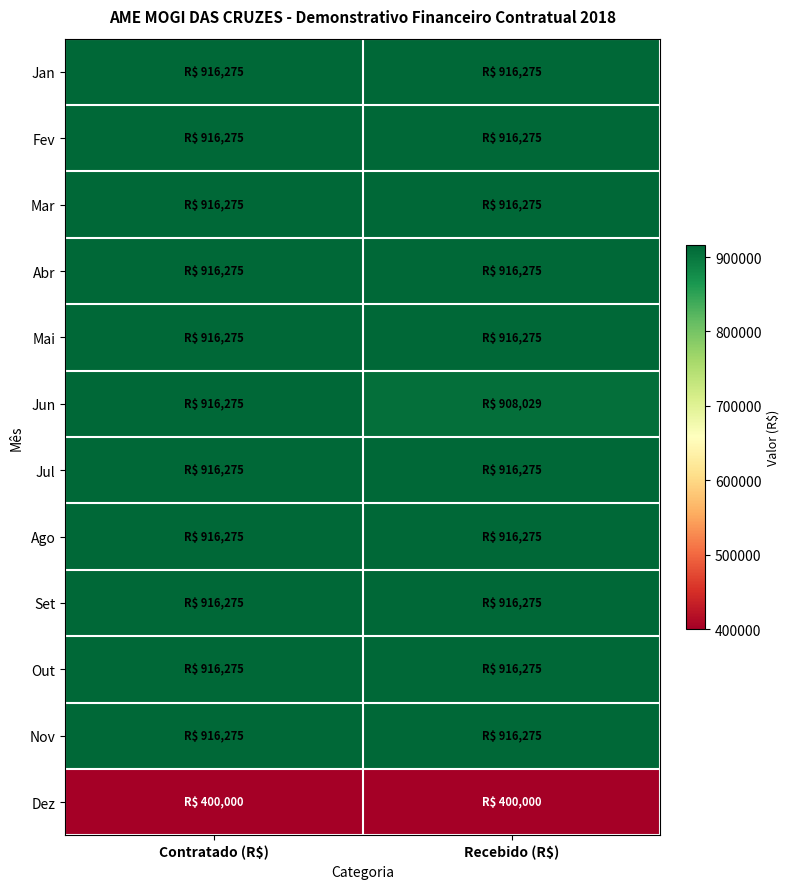

At which category is the sum across all series the highest?

Contratado (R$)